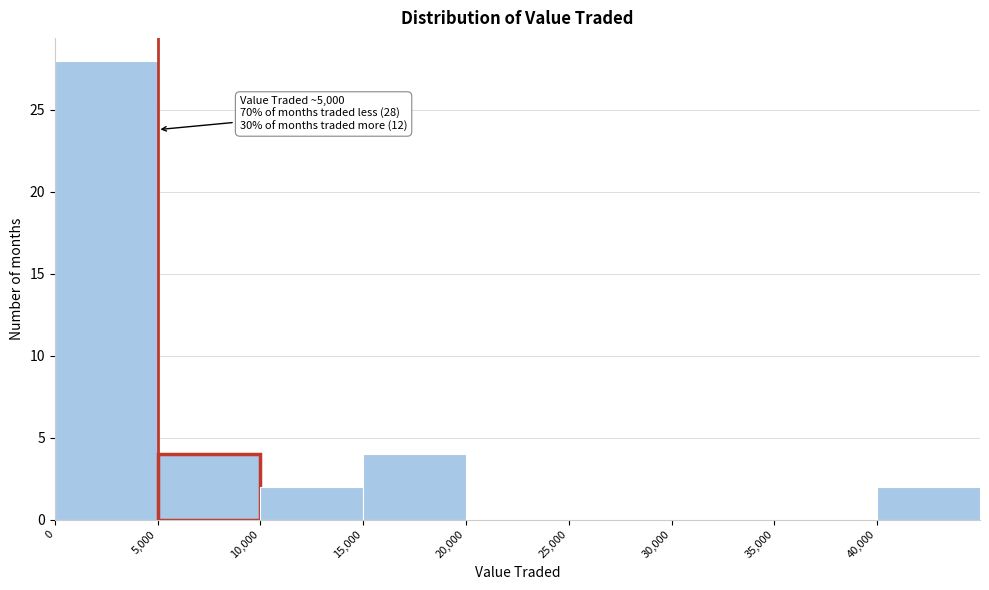

Over which range of the x-axis is the bar tallest?

0 to 5000